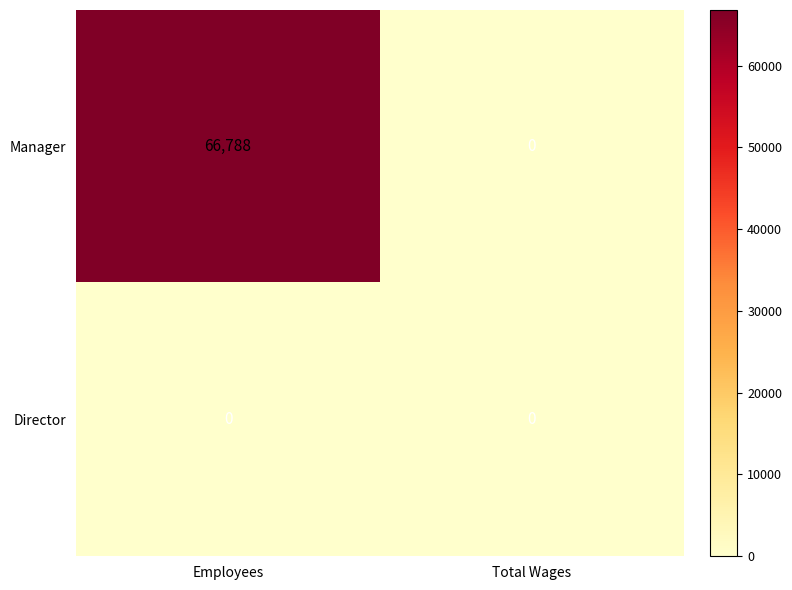

What is the greatest value displayed?

66788